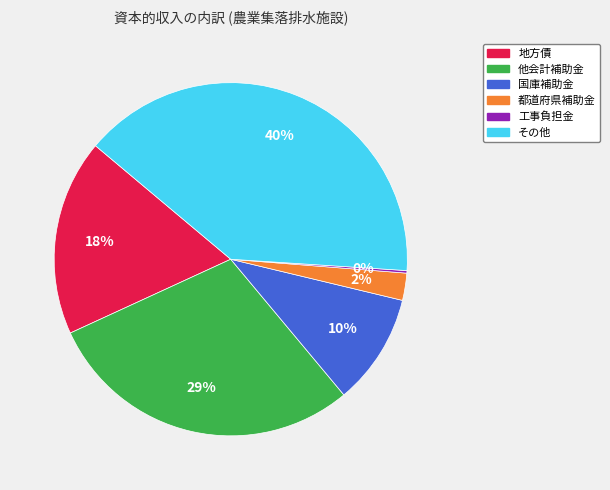

The 地方債 slice represents 32% of the pie. True or false?

False